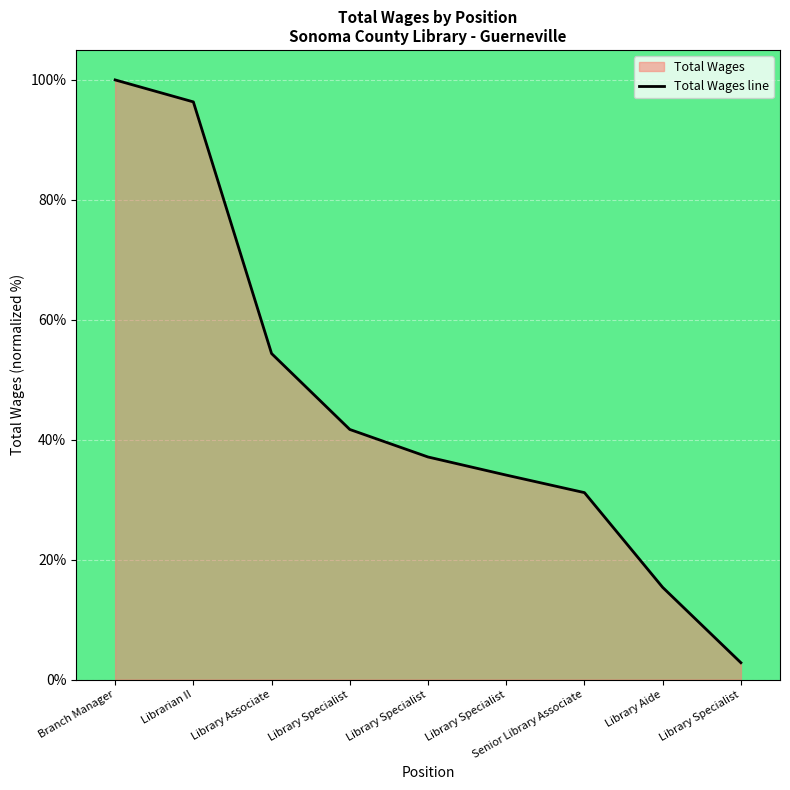

True or false: the data has more than 1 interior local peaks.

False